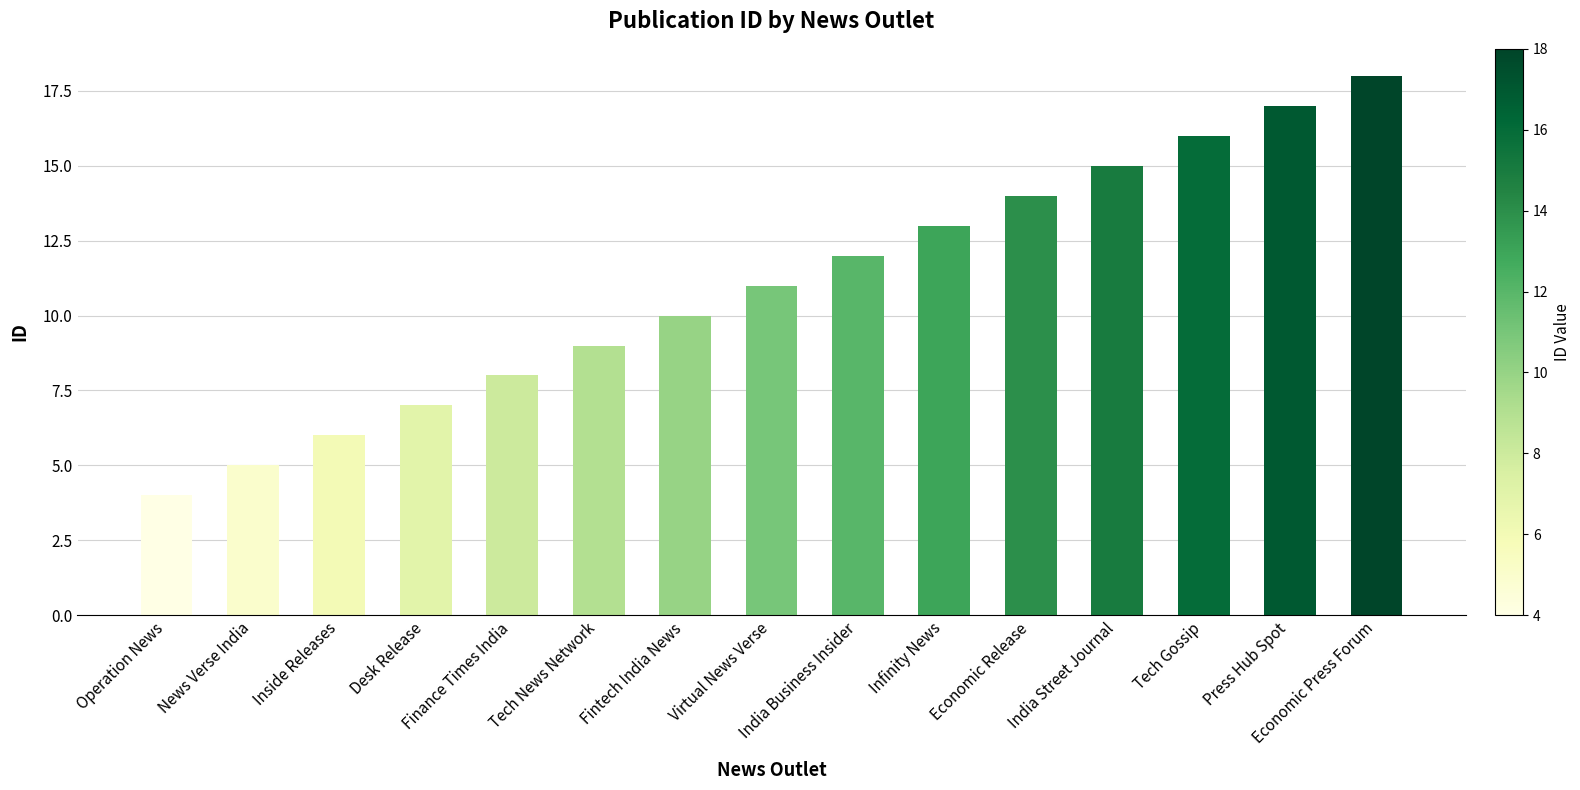

Rank the categories by value from lowest to highest.

Operation News, News Verse India, Inside Releases, Desk Release, Finance Times India, Tech News Network, Fintech India News, Virtual News Verse, India Business Insider, Infinity News, Economic Release, India Street Journal, Tech Gossip, Press Hub Spot, Economic Press Forum